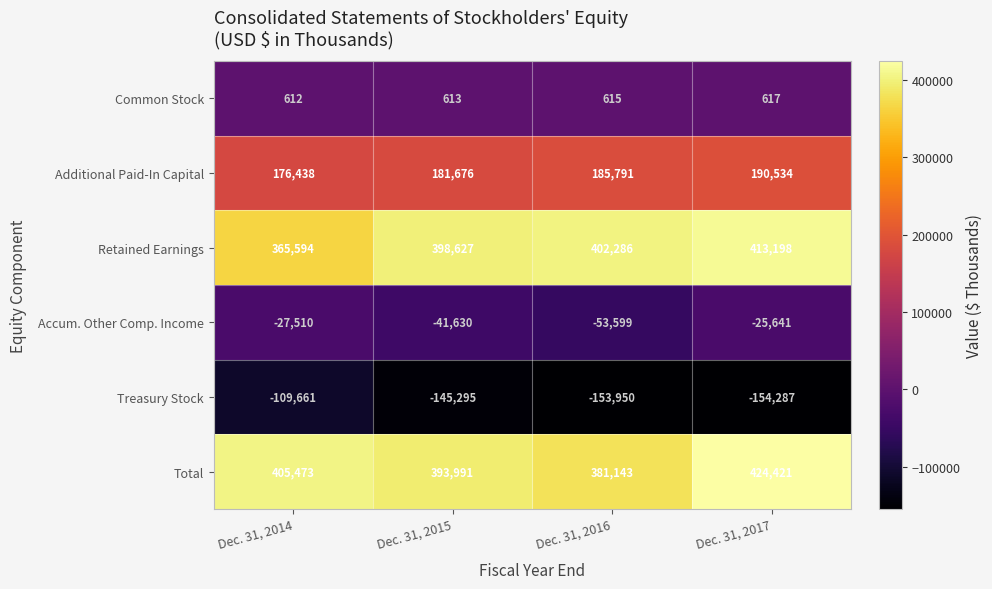

At which category does the chart reach its minimum across all series?

Dec. 31, 2017